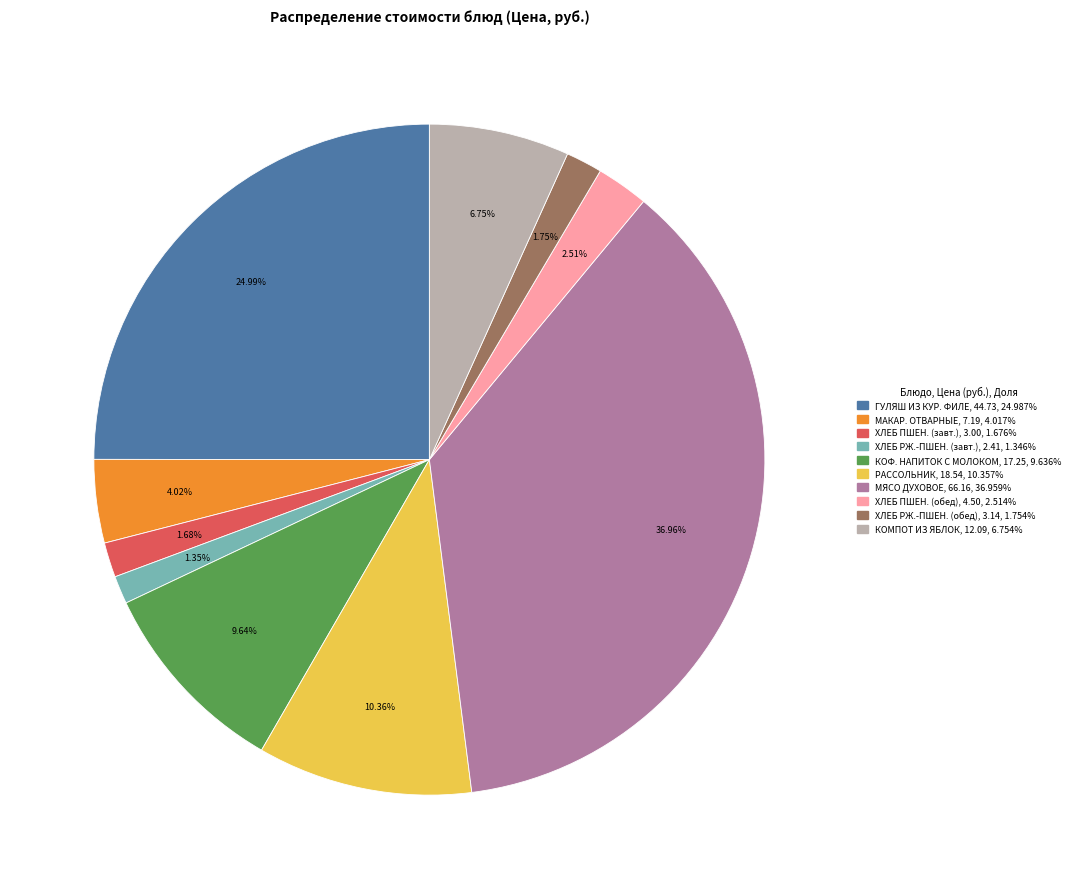

Is there a majority slice in this chart?

No